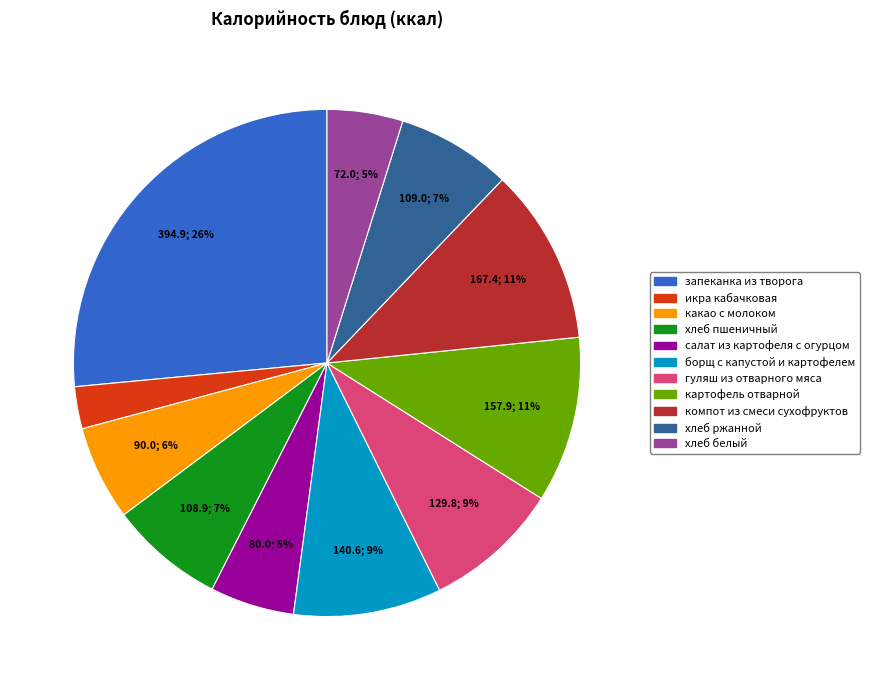

To the nearest percent, what is the average slice percentage?

9%